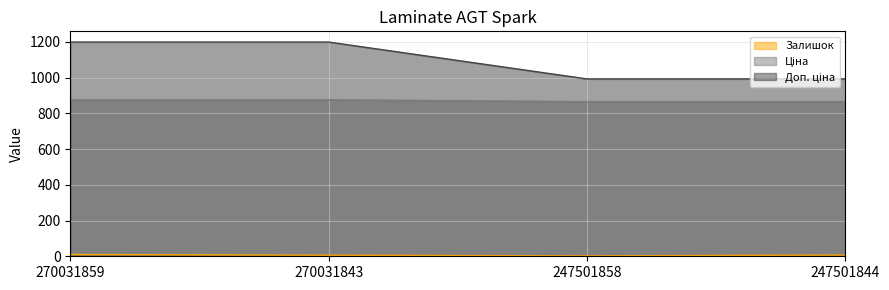

Reading left to right, transcribe all the data shown in this chart.

Залишок: 10.0	6.0	2.0	7.0
Ціна: 876.2	876.2	865.9	865.9
Доп. ціна: 1198.6	1198.6	992.3	992.3